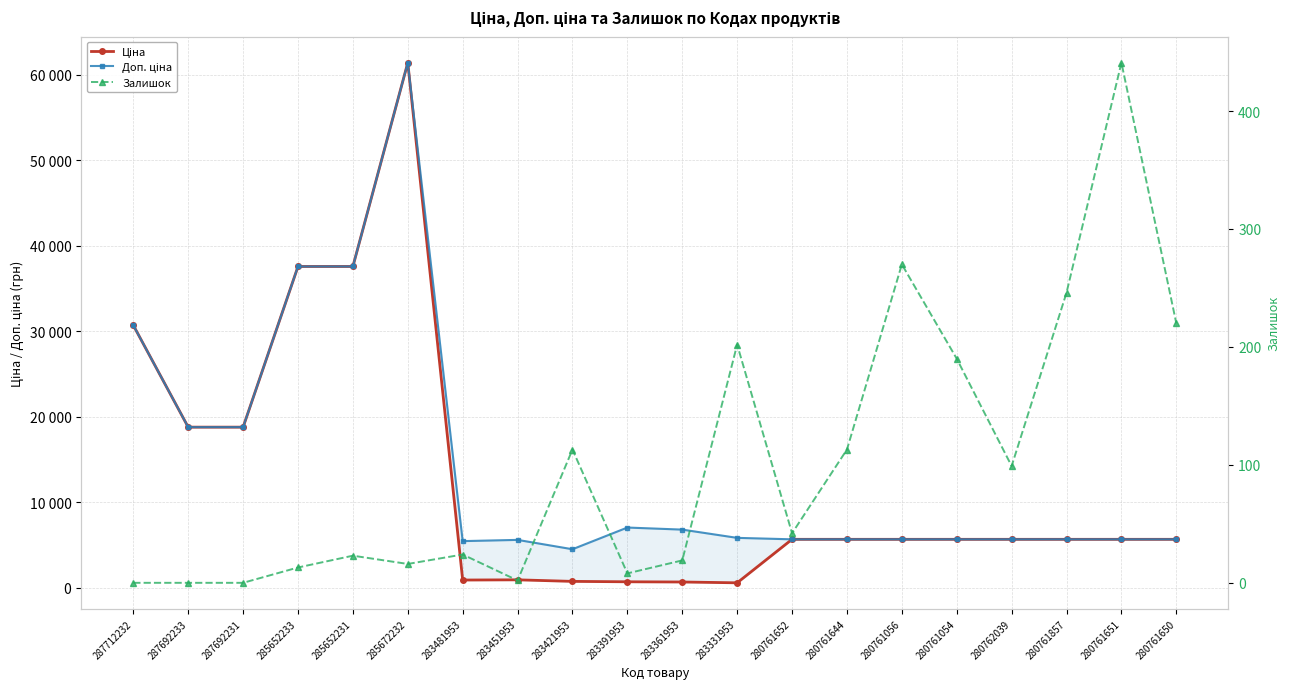

What is the total value across all series at 283451953?

6543.8